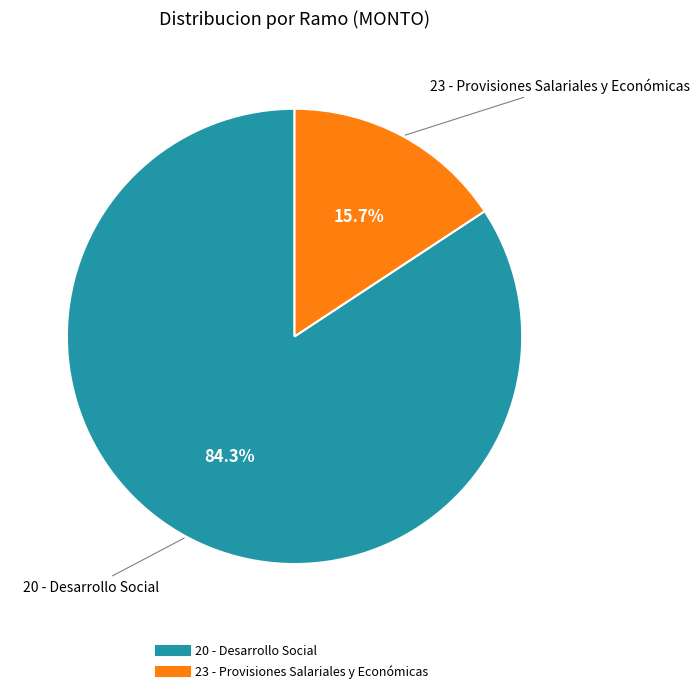

Is it true that 23 - Provisiones Salariales y Económicas is 28% of the pie?

False